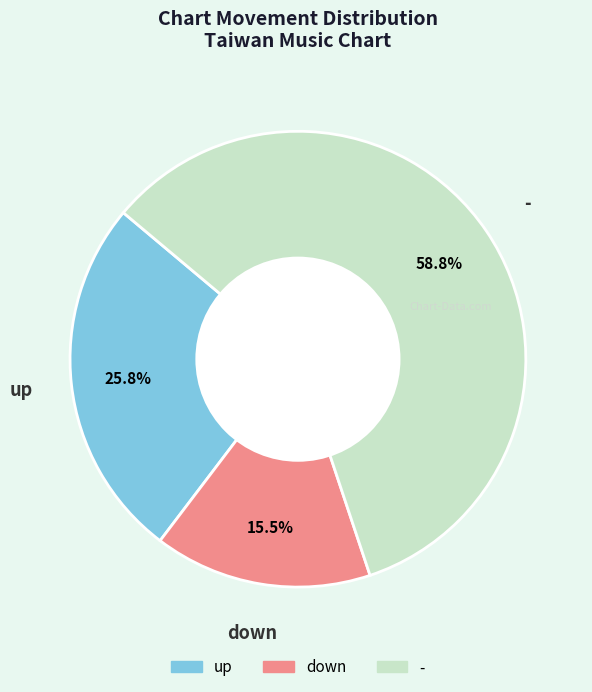

To the nearest percent, what is the combined percentage of down and -?

74%